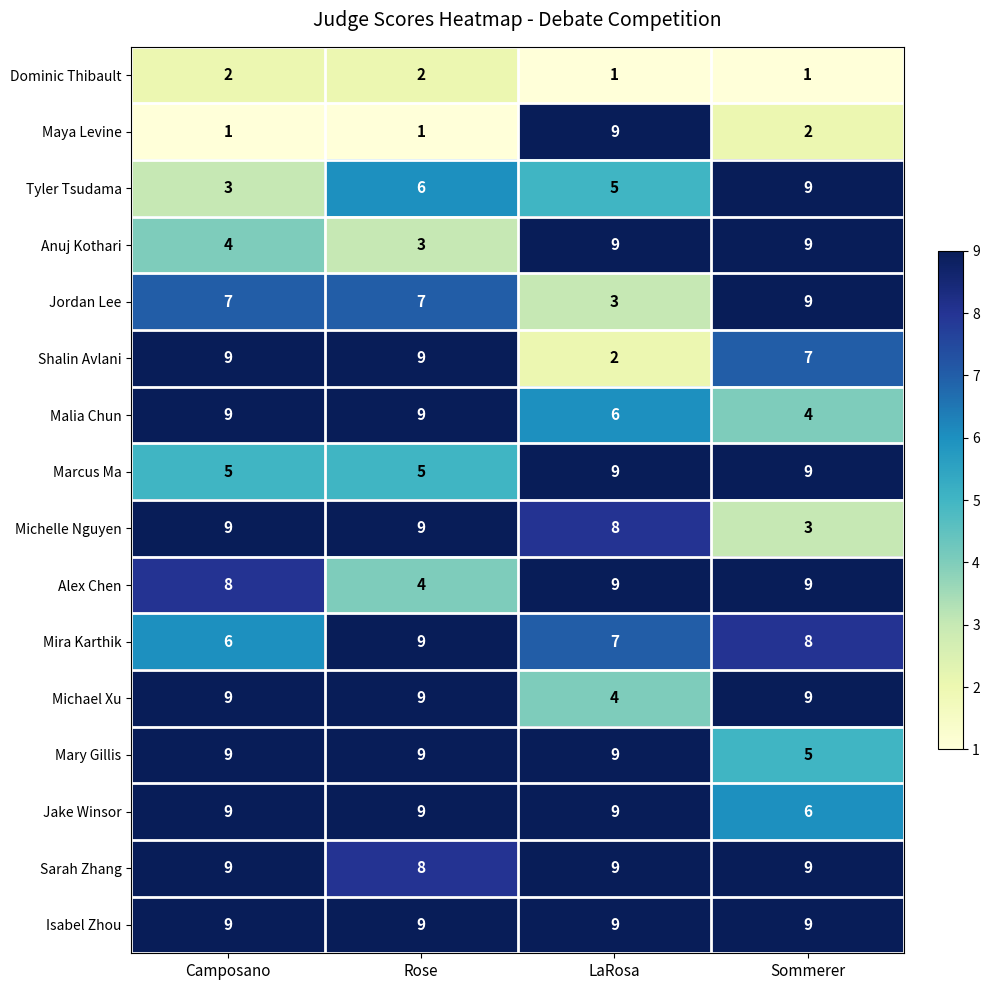

What is the lowest value of the Sarah Zhang series?

8